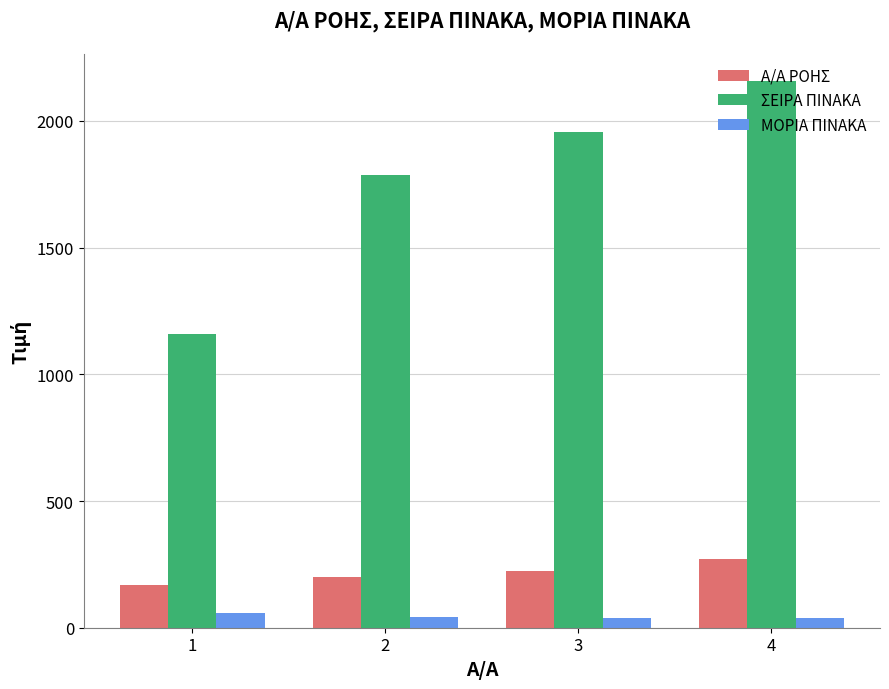

How many bars are there in each group?

3